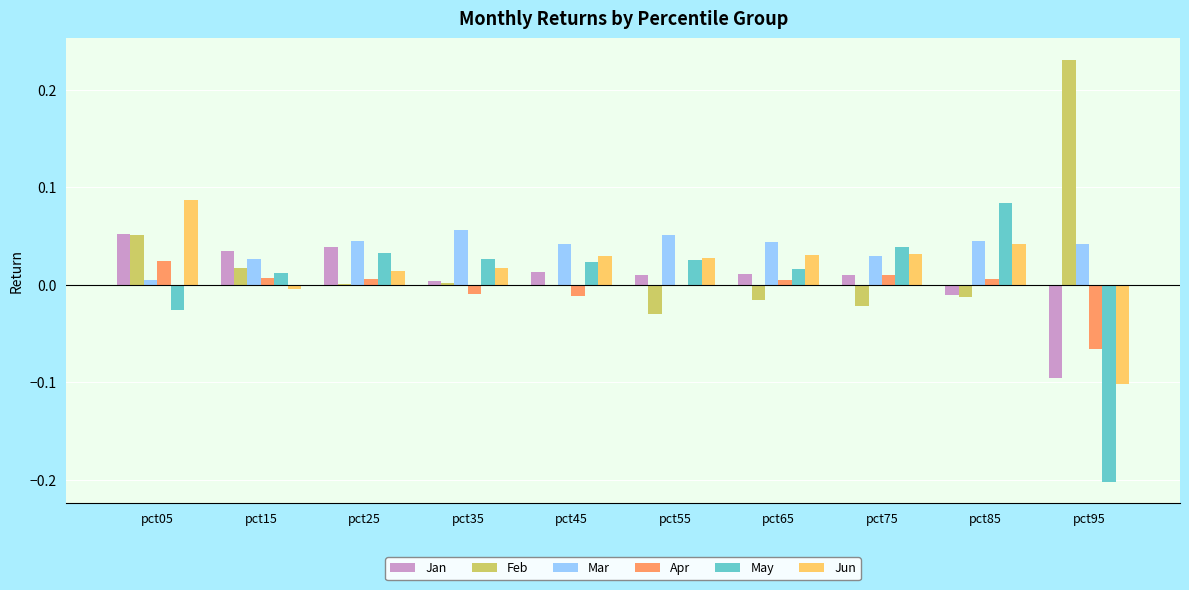

At which label does Jun reach its peak?

pct05